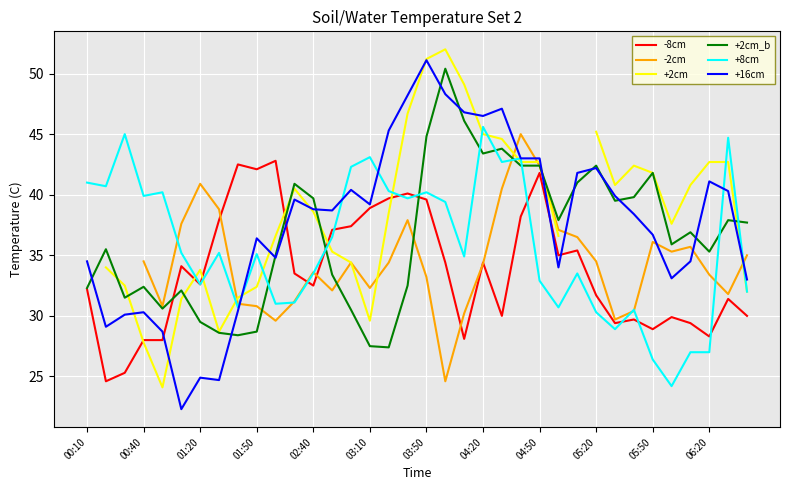

What is the lowest value of the +16cm series?

22.3